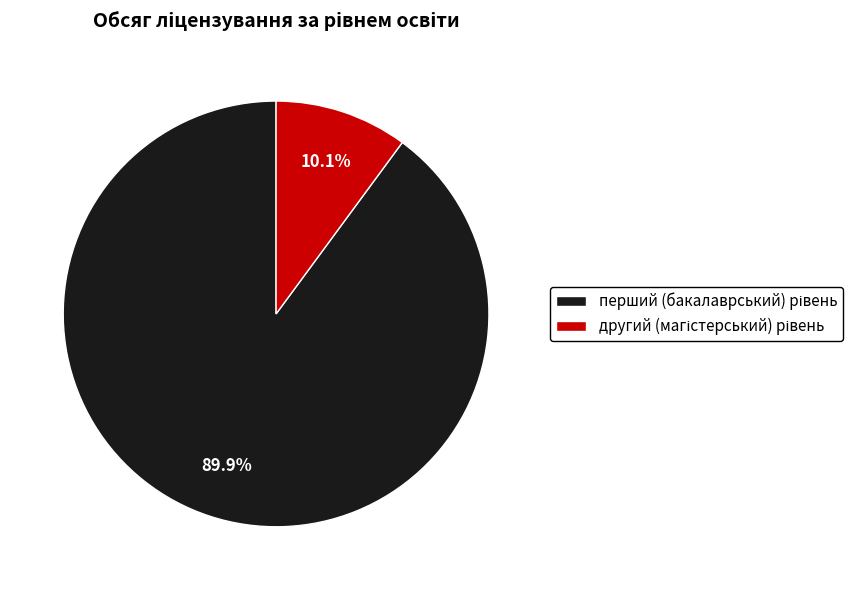

To the nearest percent, what is the average slice percentage?

50%